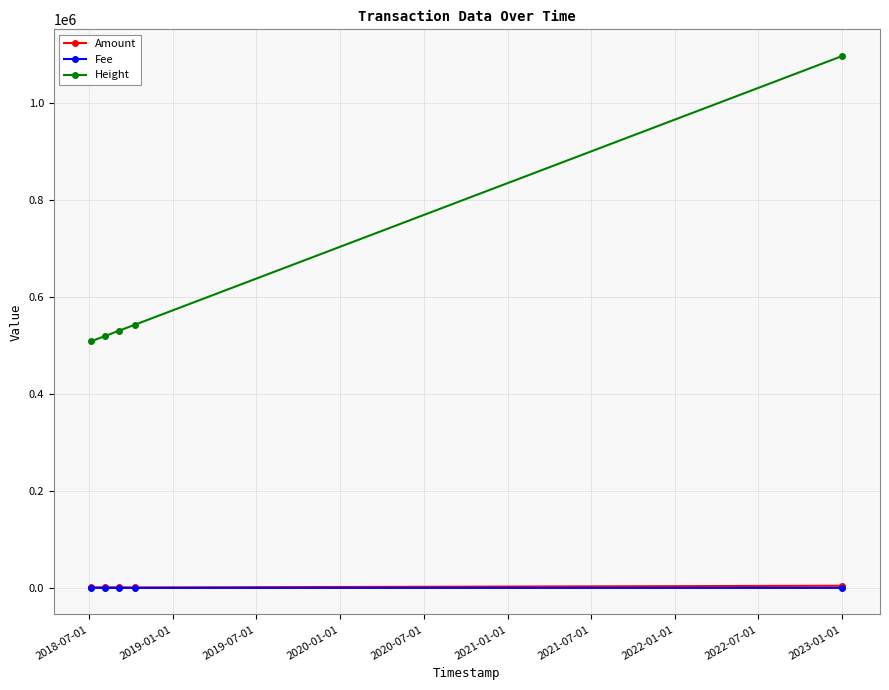

True or false: Fee has more than 2 interior local peaks.

False